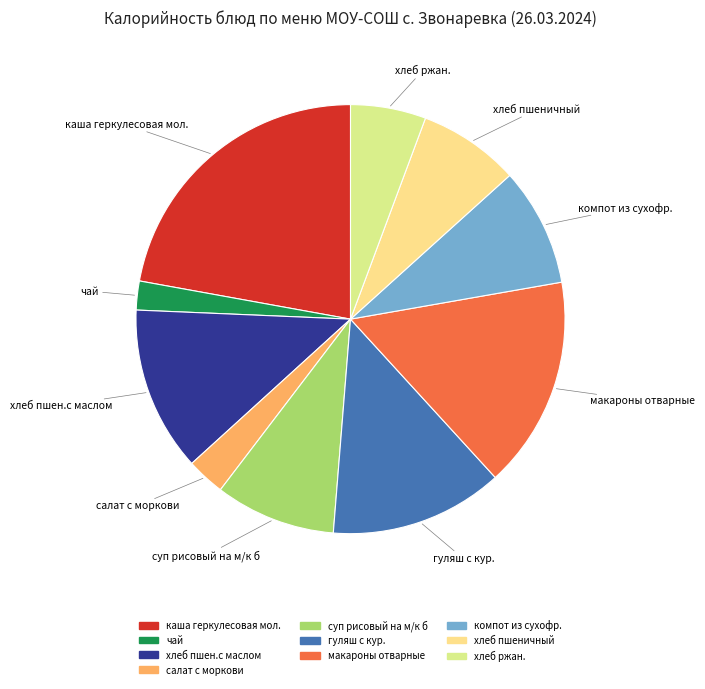

Count the number of slices in the pie.

10